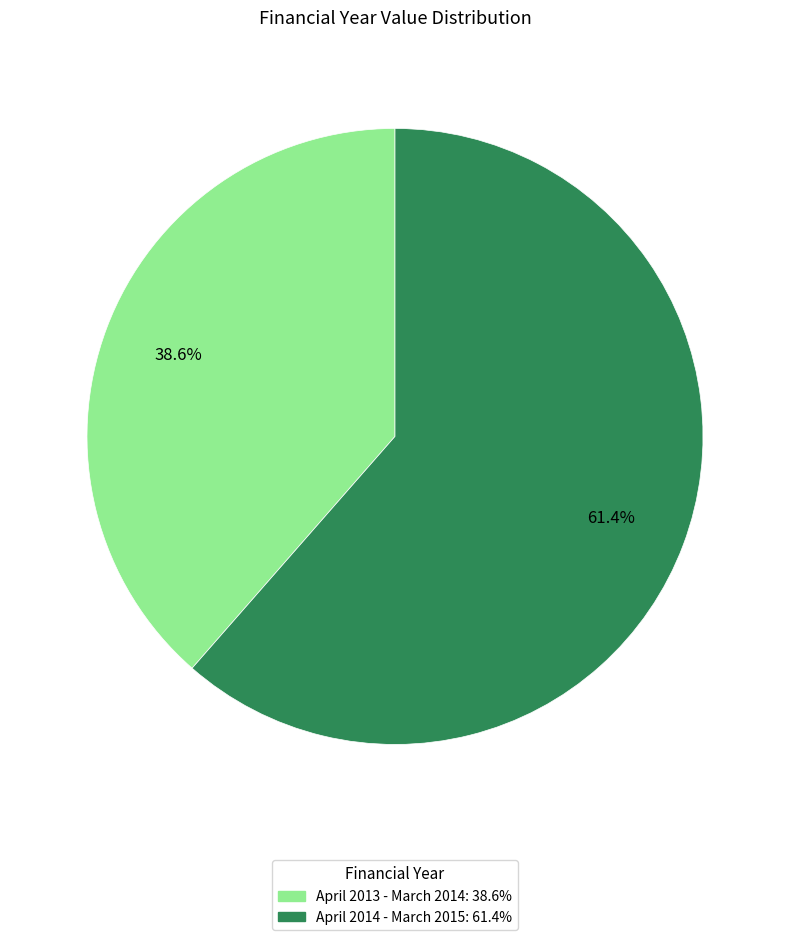

Is it true that April 2013 - March 2014 is 39% of the pie?

True